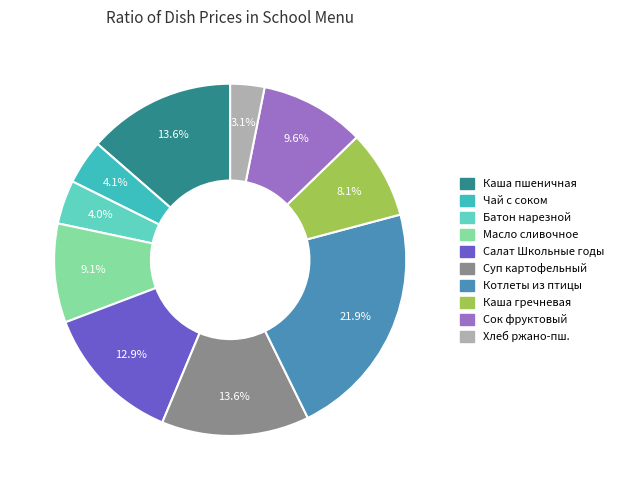

Does any single category account for the majority?

No